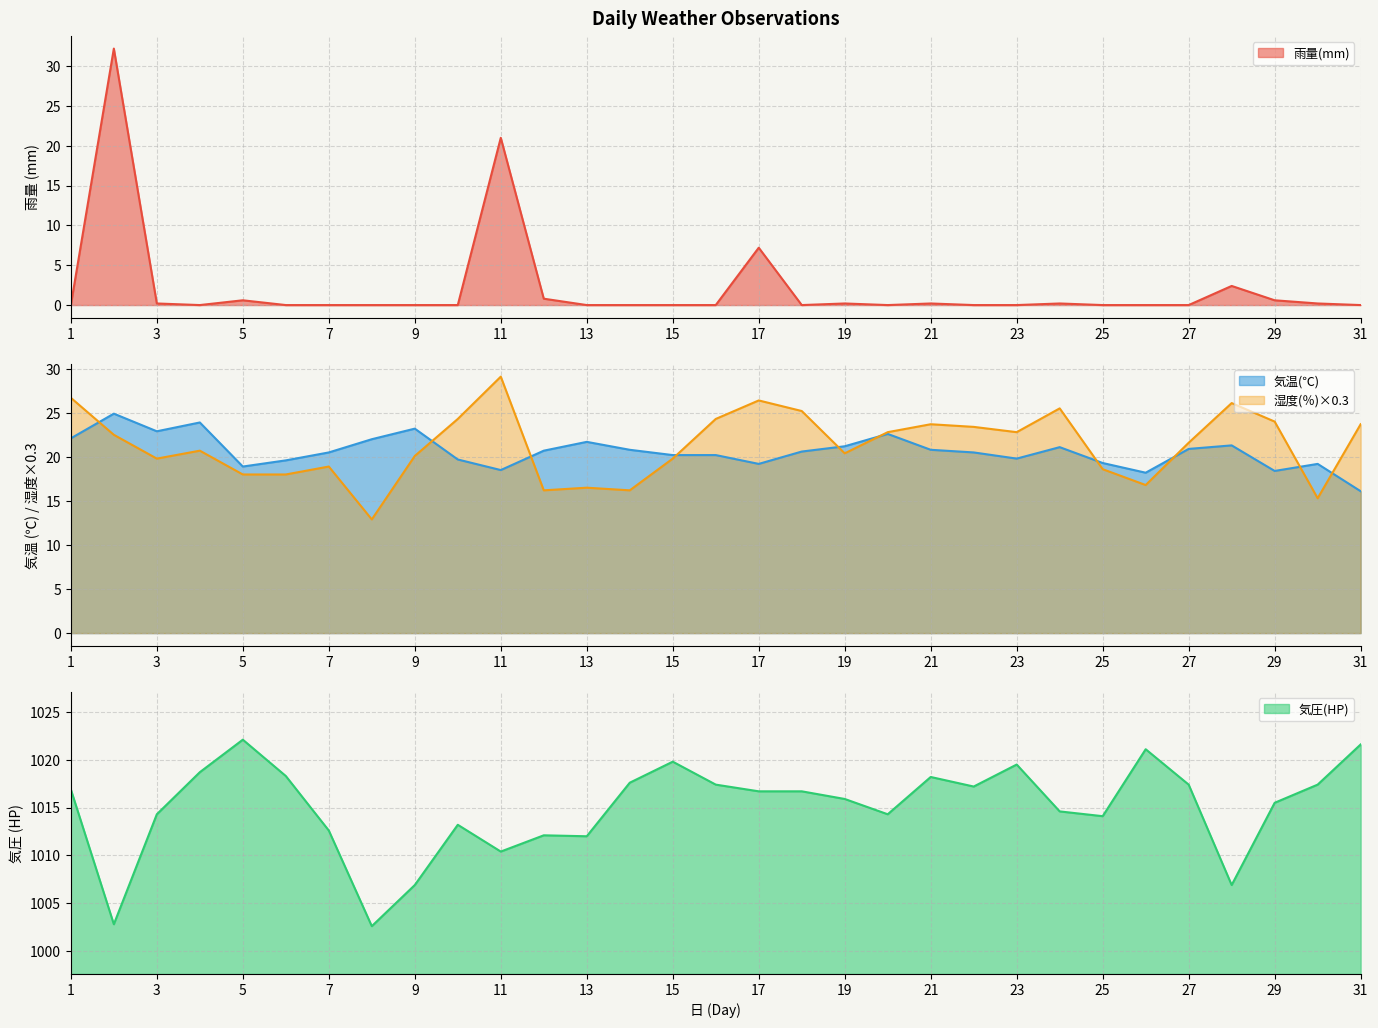

What is the sum of the 気圧(HP) values at 1 and 12?

2029.0